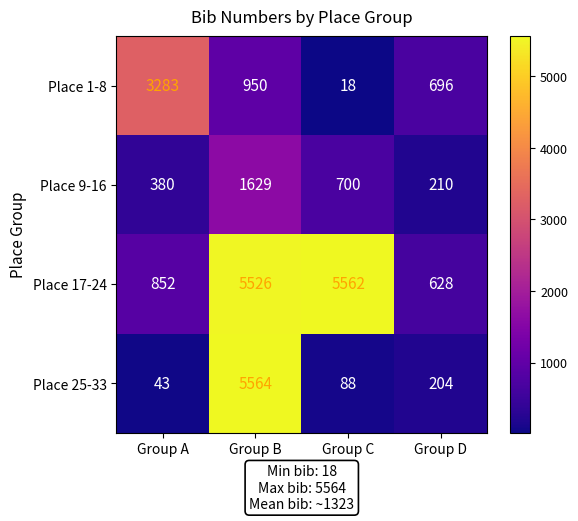

What is the minimum value shown in the chart?

18